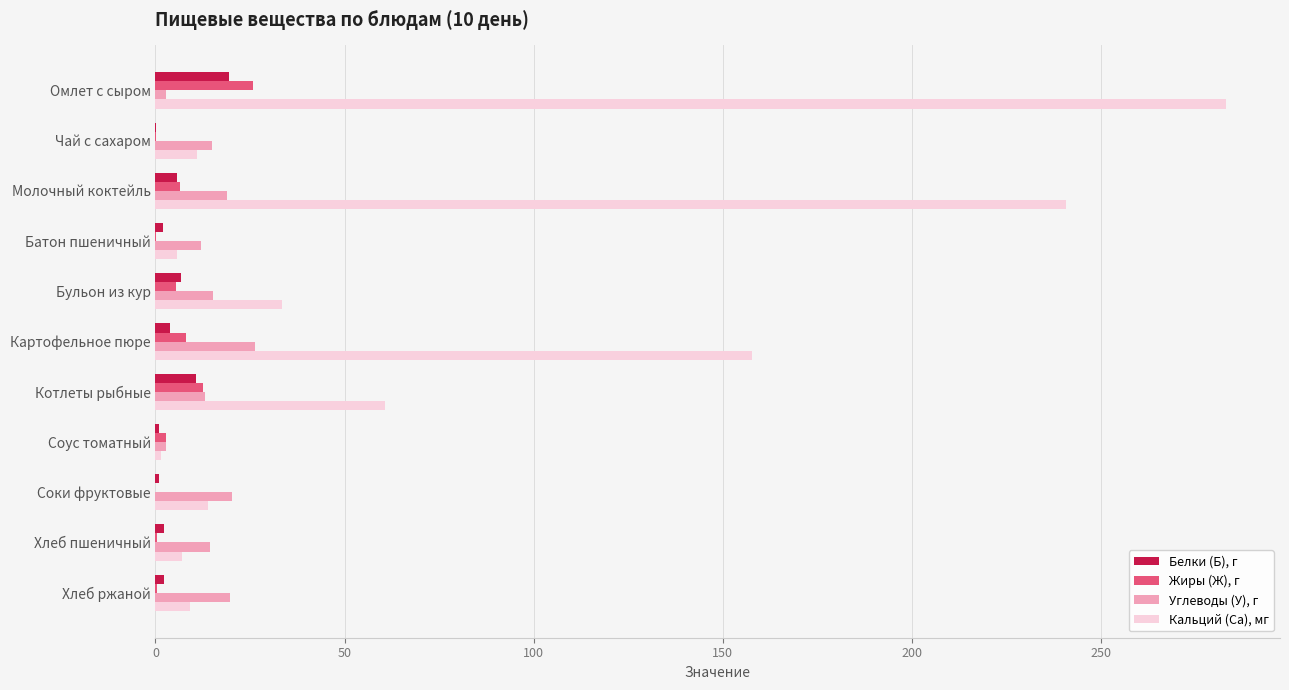

The value of Кальций (Ca), мг at Бульон из кур is 15.2. True or false?

False